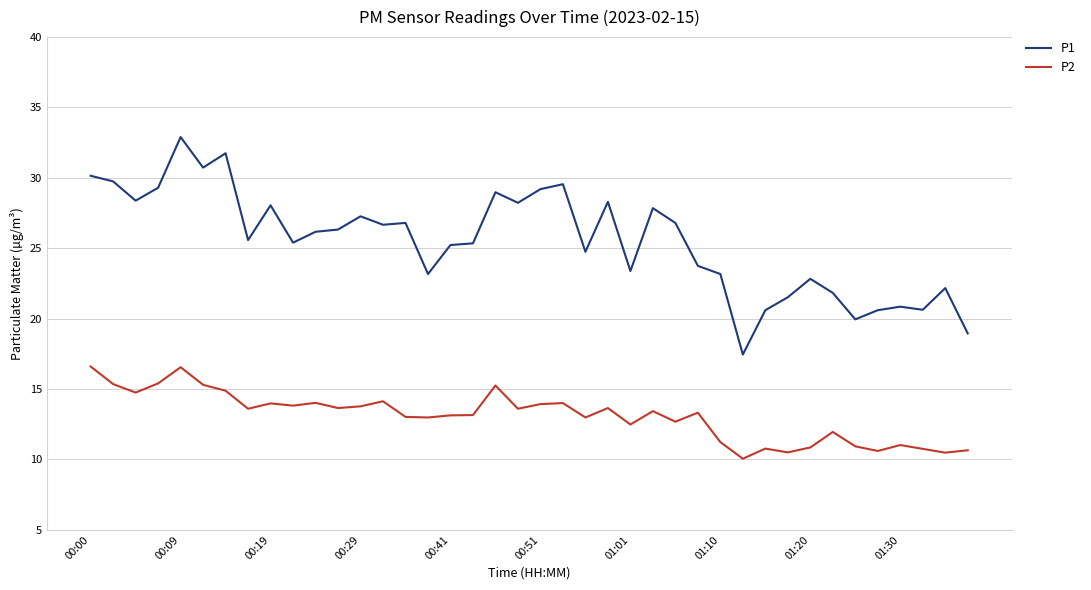

Rank the series by their average value, from lowest to highest.

P2, P1